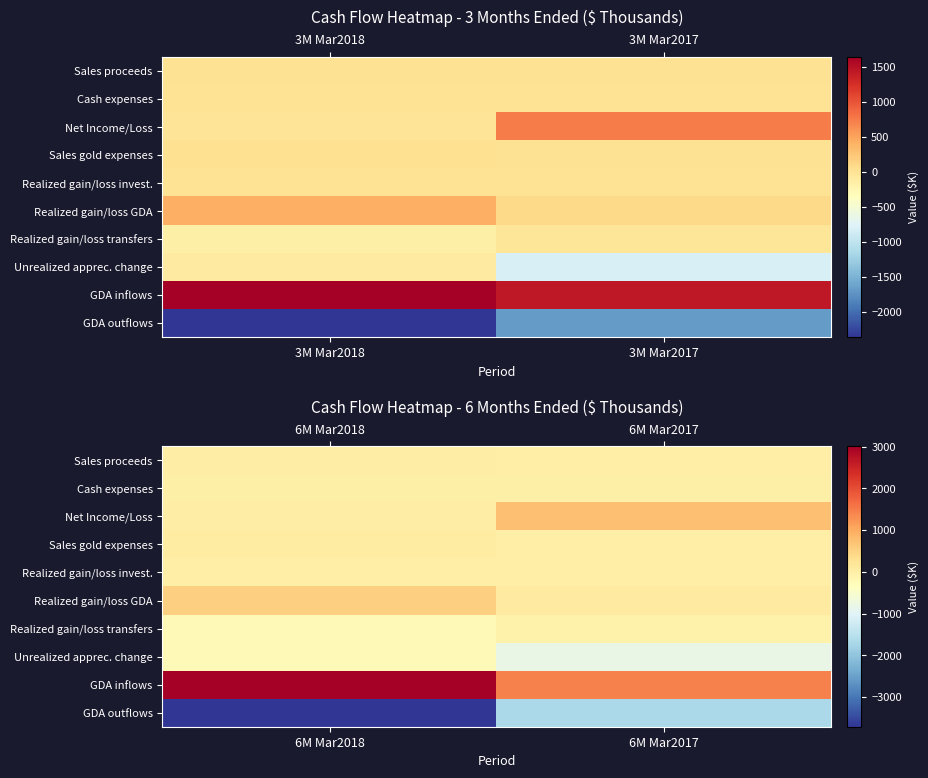

What is the total value across all series at 6M Mar2018?

-557